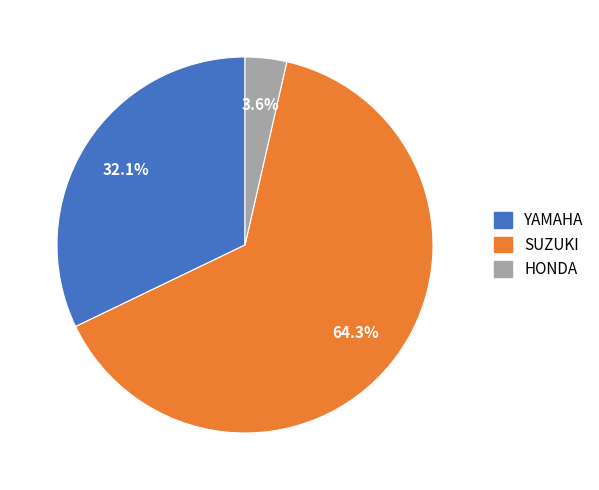

True or false: YAMAHA accounts for 19% of the total.

False